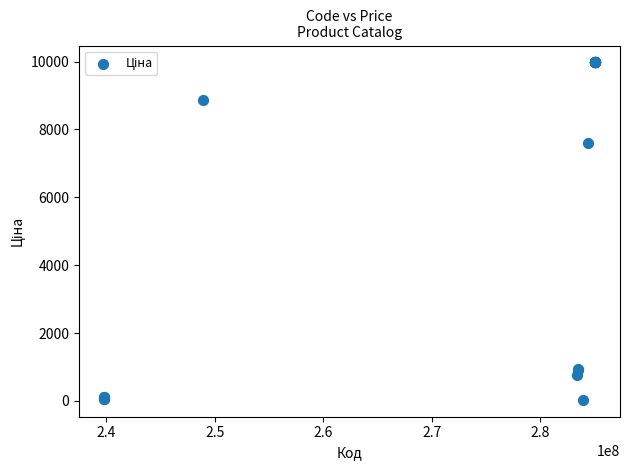

What Y value in the scatter plot is closest to 5003?

7596.5